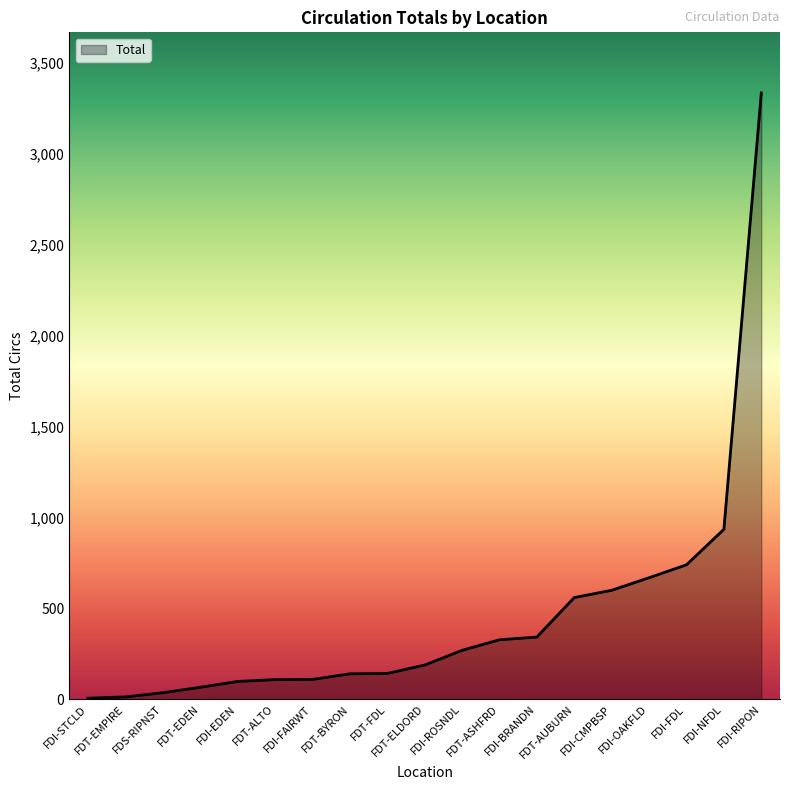

What is the greatest value displayed?

3332